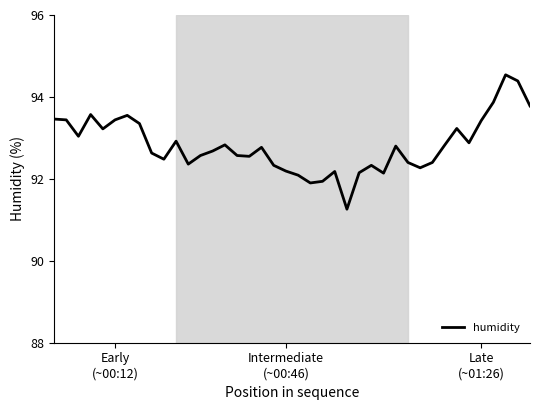

What is the average value?

92.8